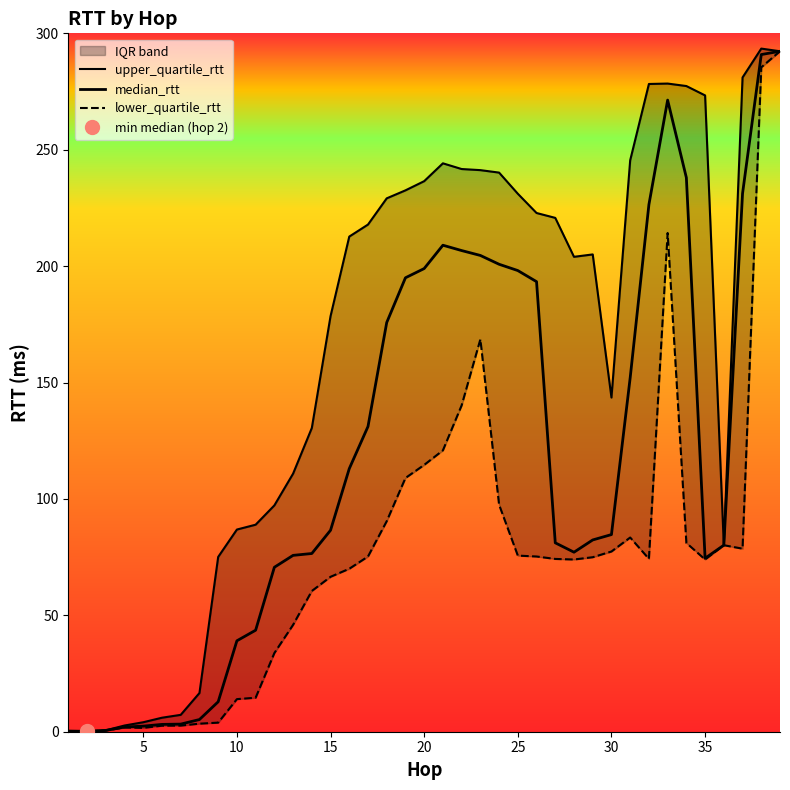

Is the value of upper_quartile_rtt at 18 greater than the value of median_rtt at 18?

Yes